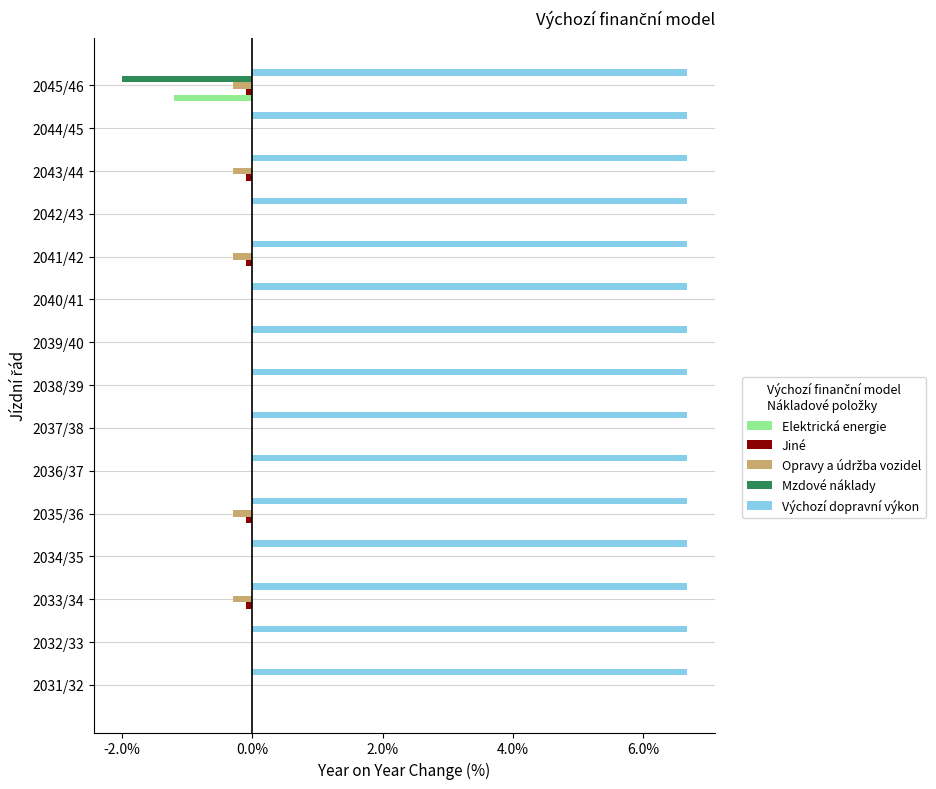

What is the maximum value shown in the chart?

6.7